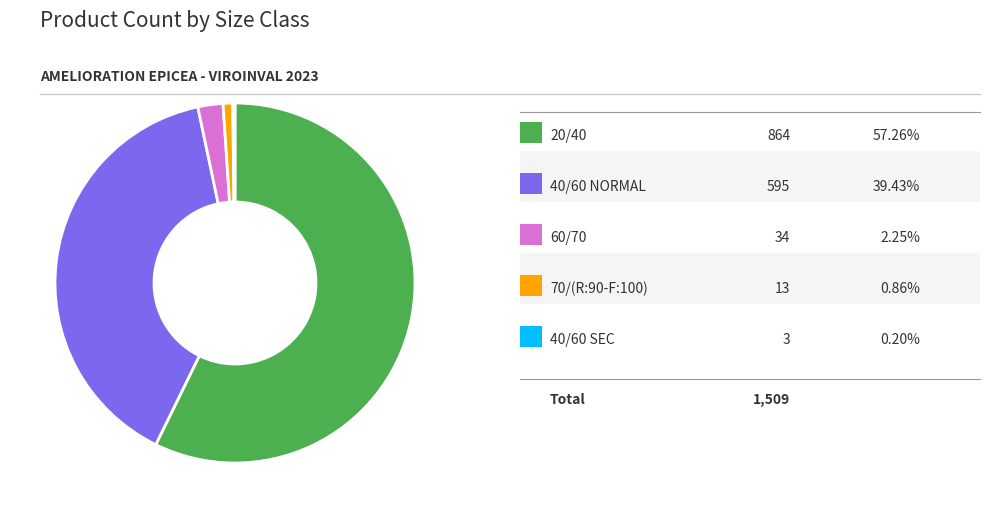

Is there any slice that represents more than half of the pie?

Yes